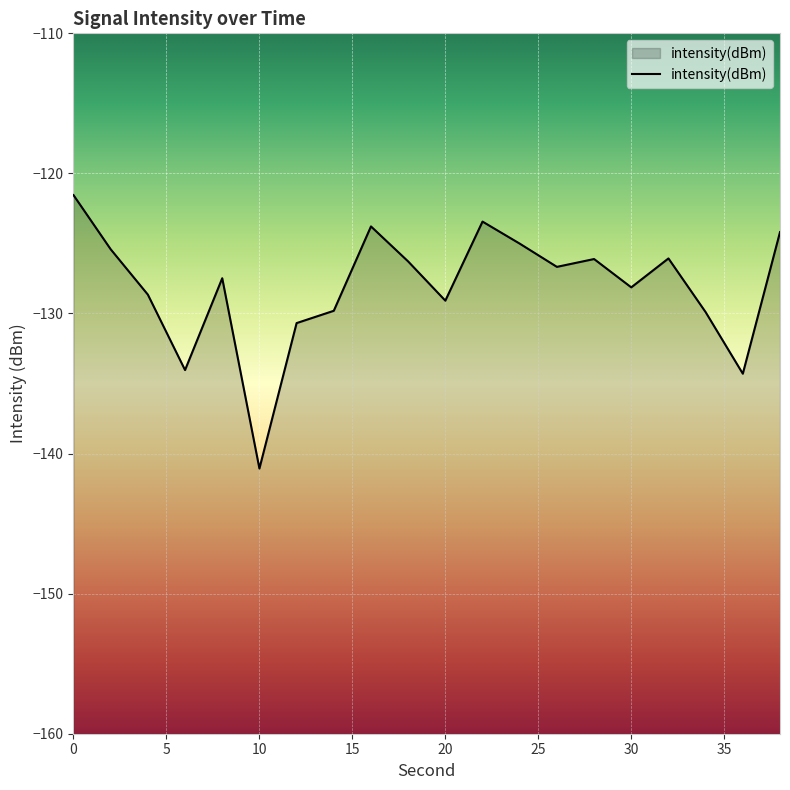

What is the greatest value displayed?

-121.5